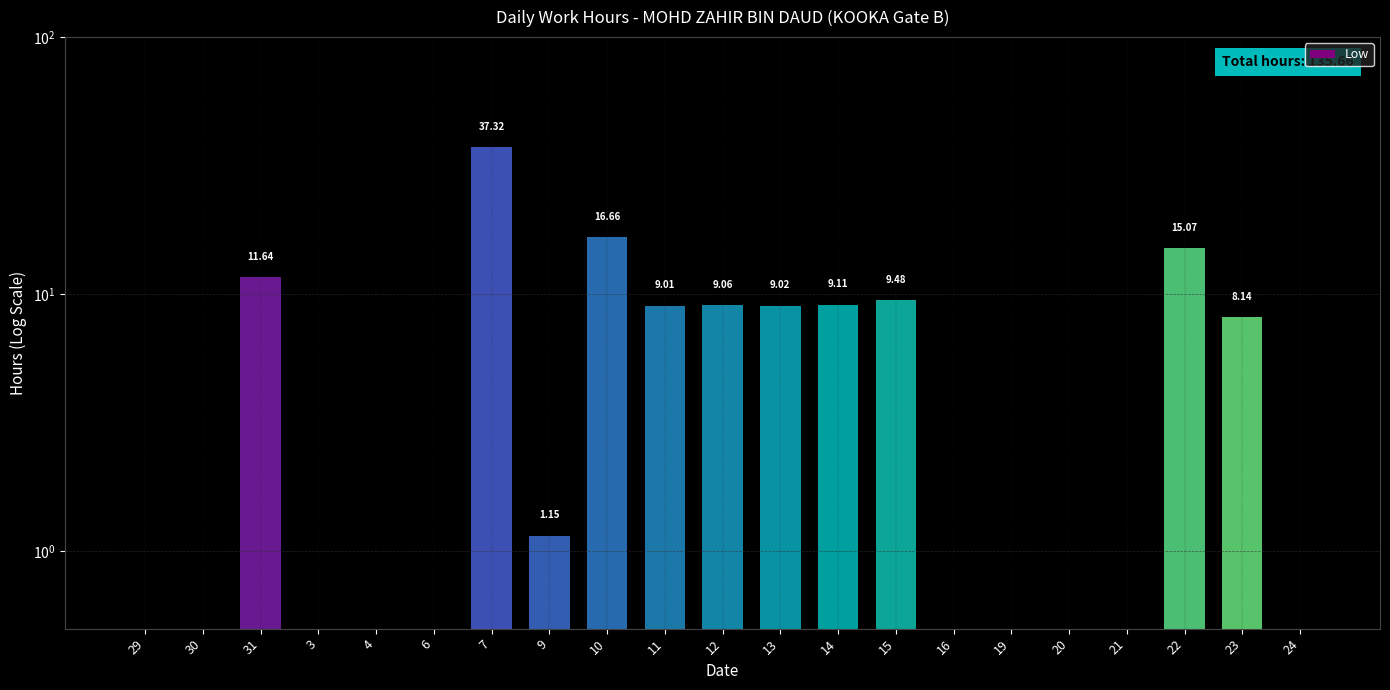

At which label does the data first exceed 1?

31